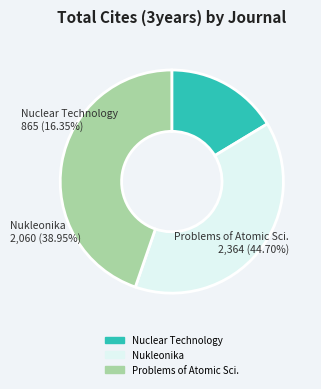

What percentage is the Nuclear Technology and Radiation Protection slice, to the nearest percent?

16%